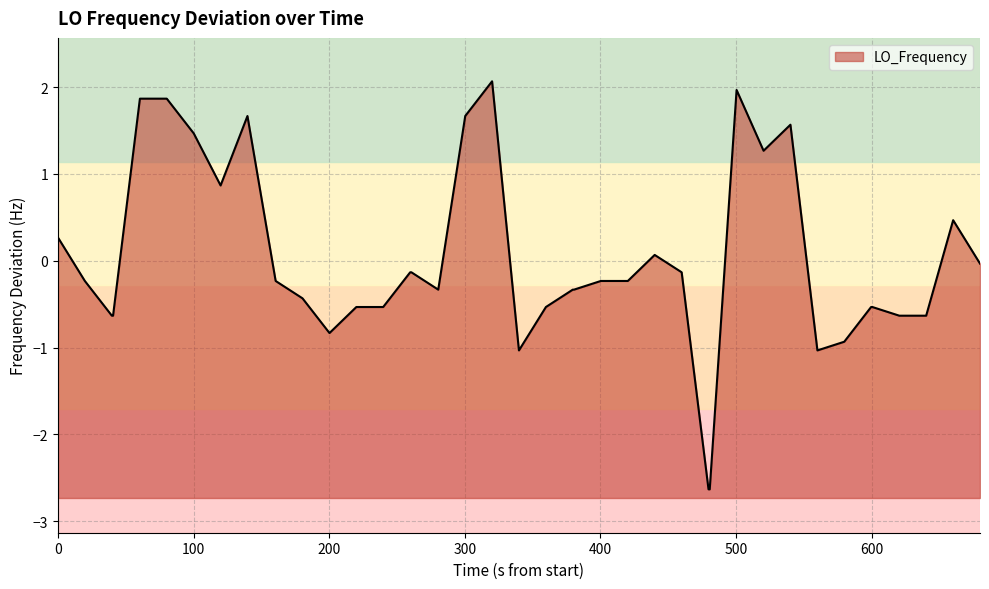

How many lines are shown in the chart?

1